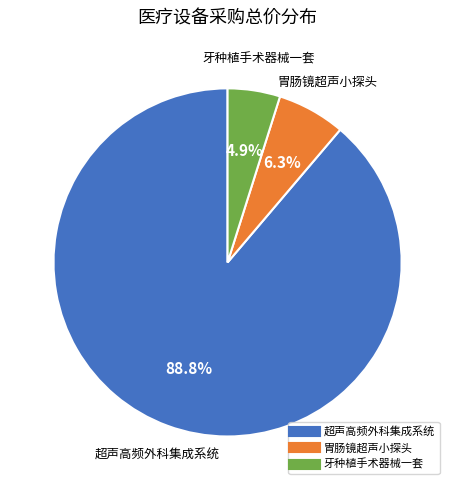

How many segments does this pie chart have?

3